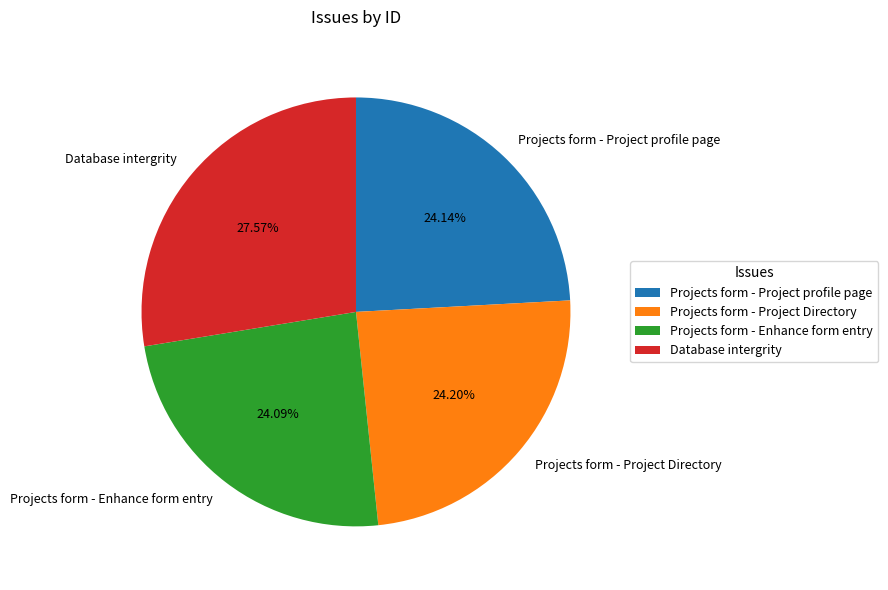

The Projects form - Enhance form entry slice represents 37% of the pie. True or false?

False